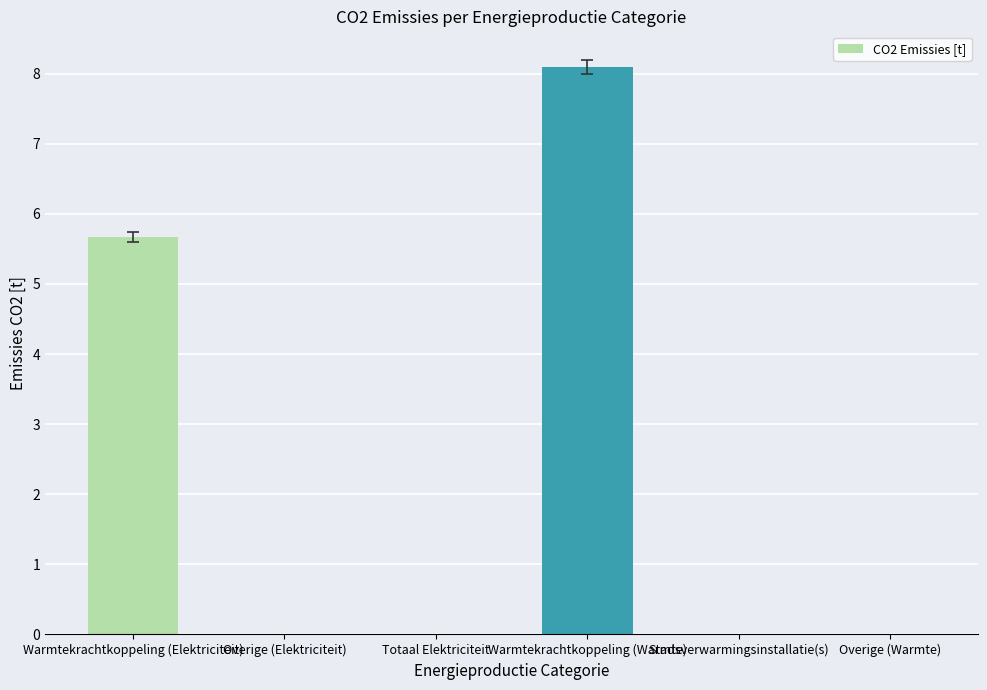

Are the bars horizontal?

No